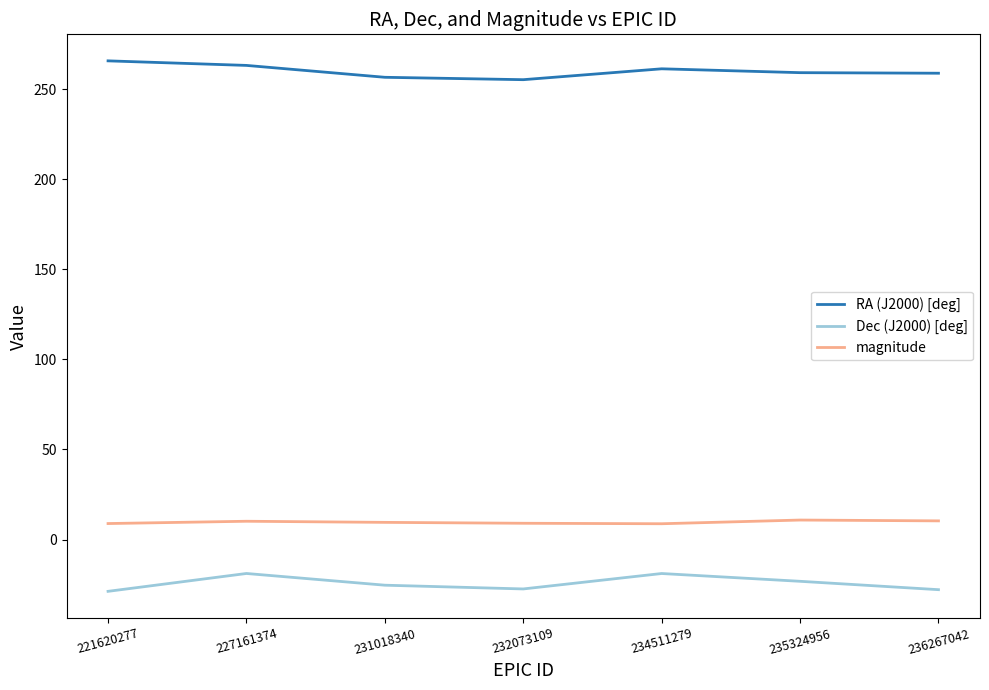

At which label does Dec (J2000) [deg] first exceed -25?

227161374